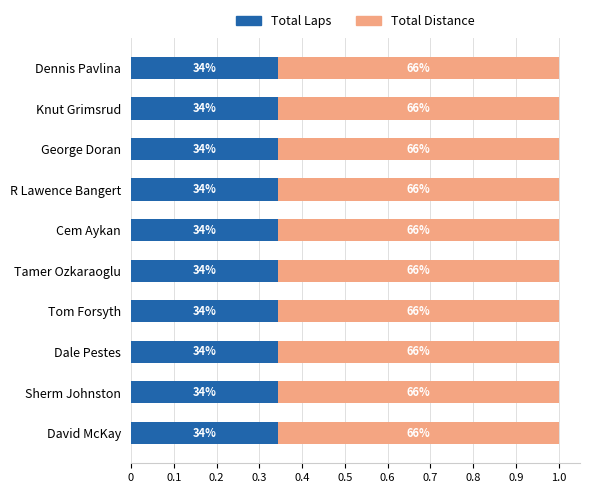

What are all the series names shown in the legend?

Total Laps, Total Distance